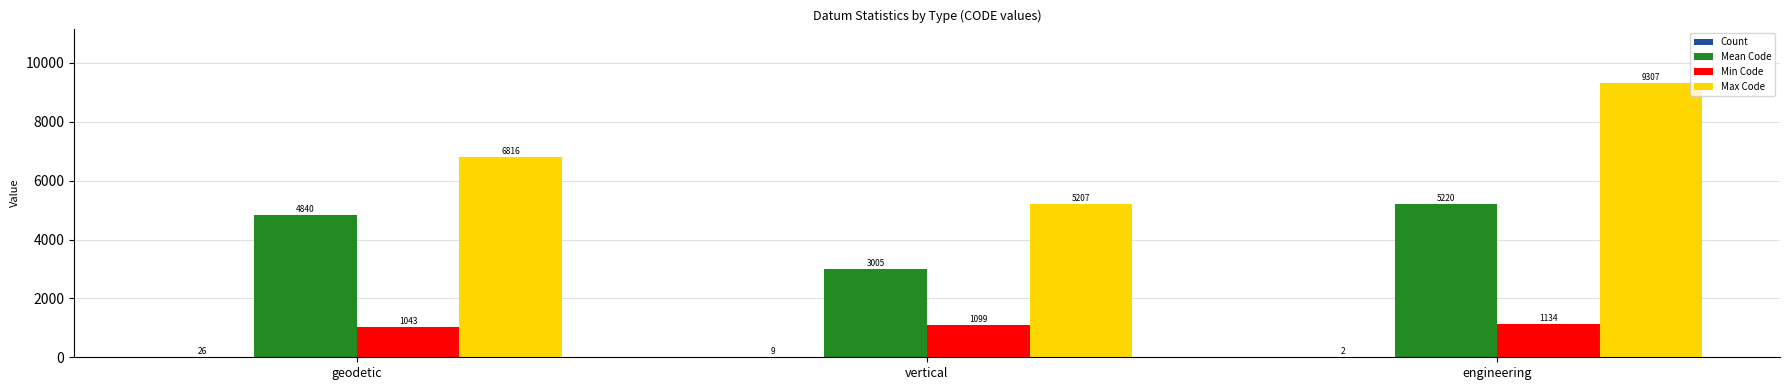

At which category is the sum across all series the highest?

engineering